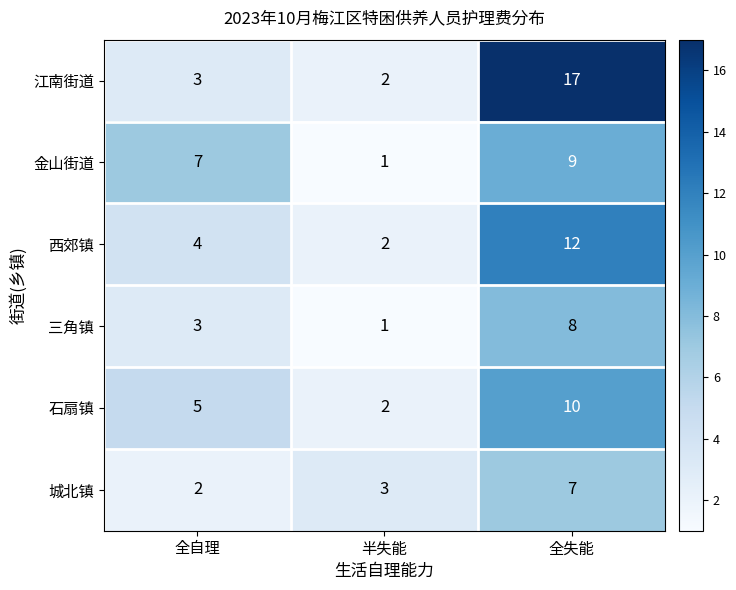

At which category is the sum across all series the highest?

全失能